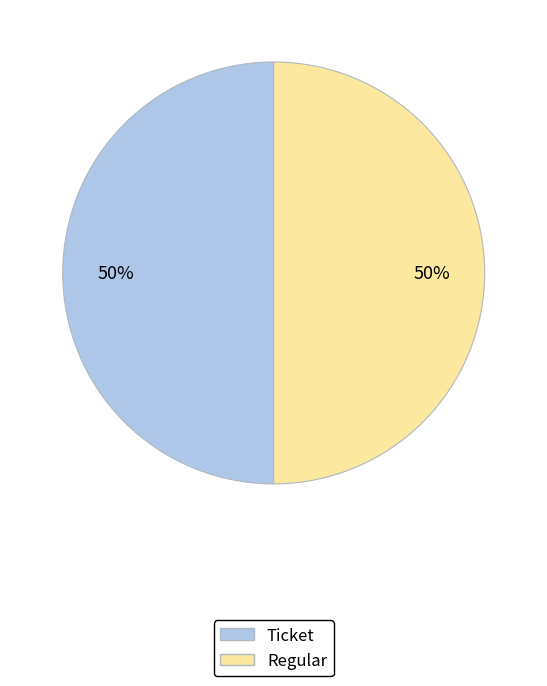

Count the number of slices in the pie.

2